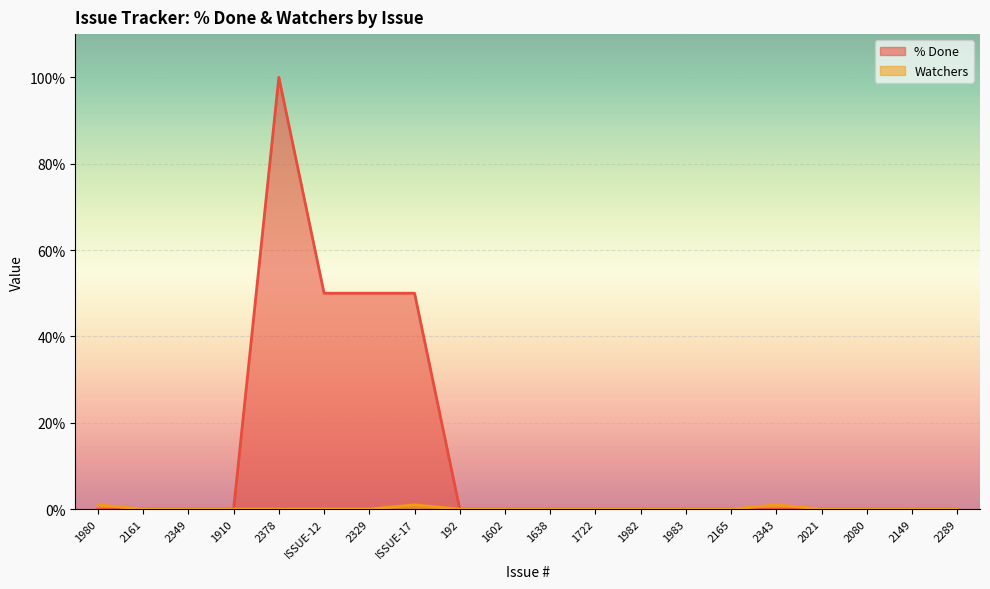

True or false: % Done has a value of 0 at 1602.

True